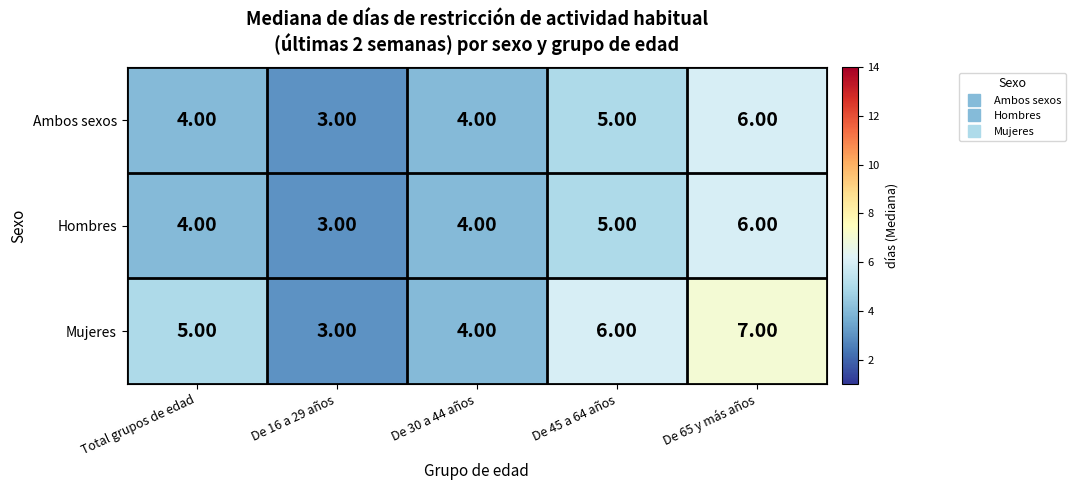

What is the smallest value displayed?

3